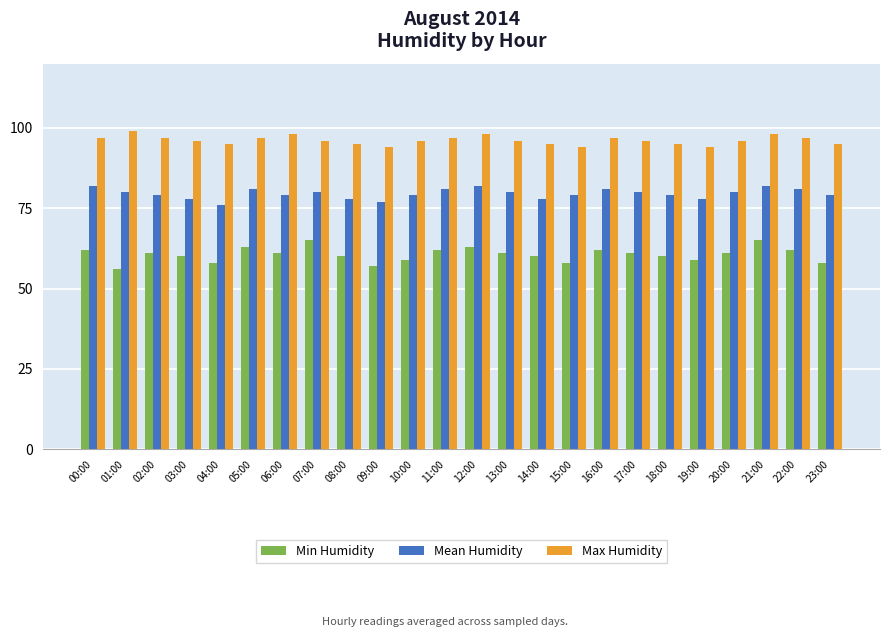

Which category has the highest value across all series?

01:00